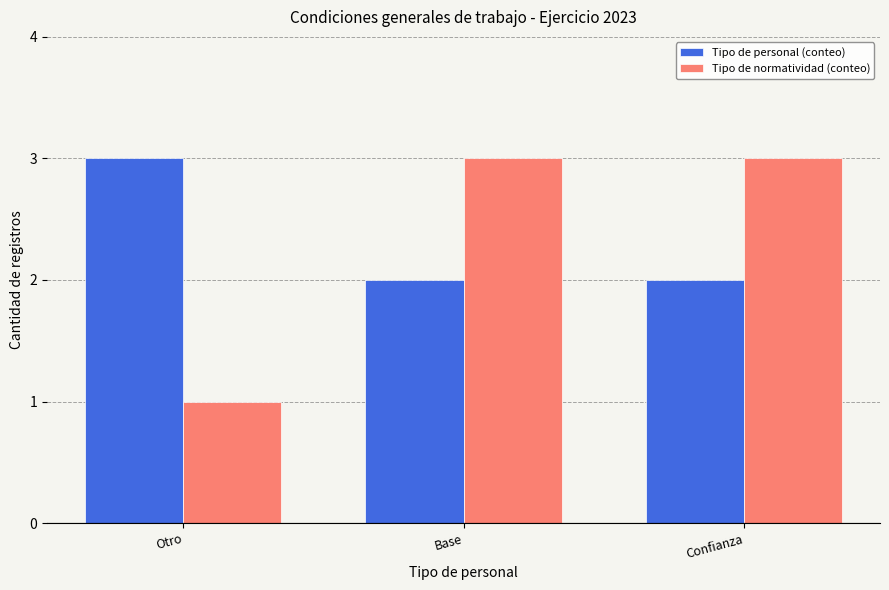

Is the value of Tipo de normatividad (conteo) at Otro greater than the value of Tipo de personal (conteo) at Otro?

No